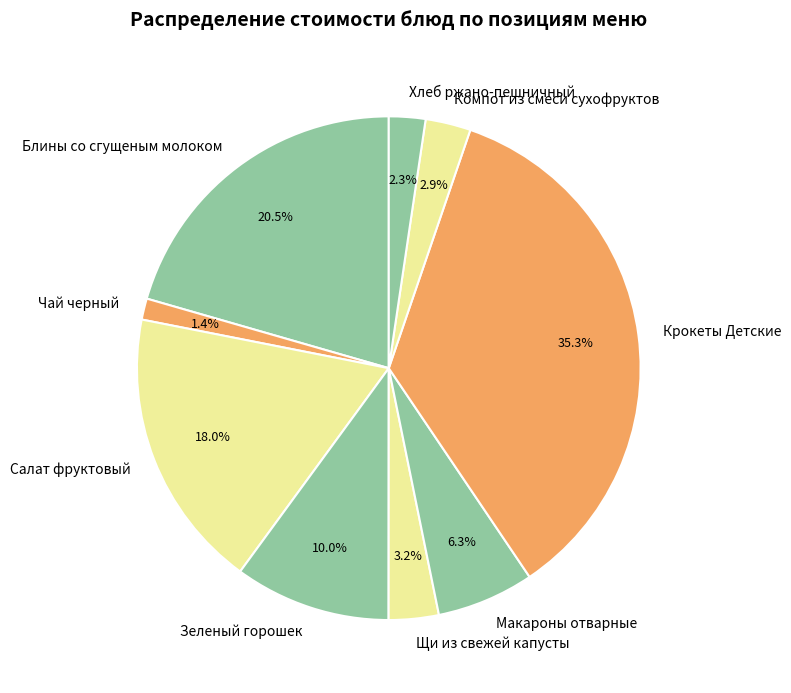

How much of the chart is everything except Салат фруктовый?

82.0%